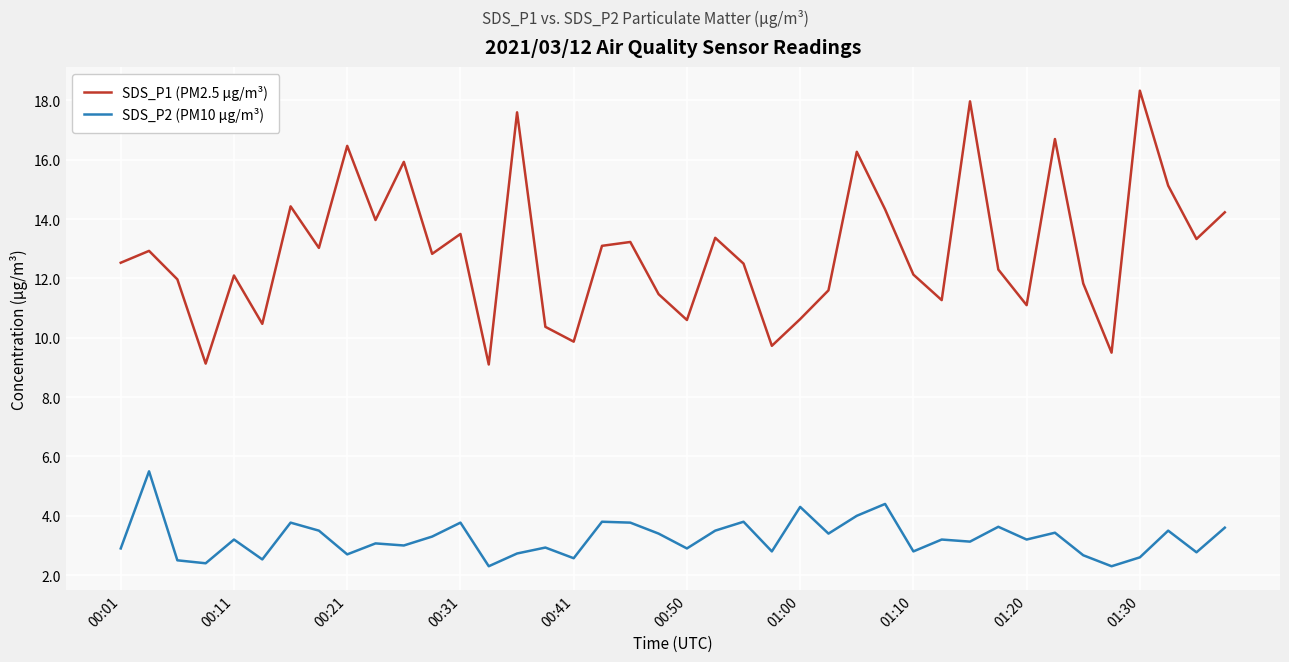

What is the highest value of the SDS_P2 (PM10 µg/m³) series?

5.5